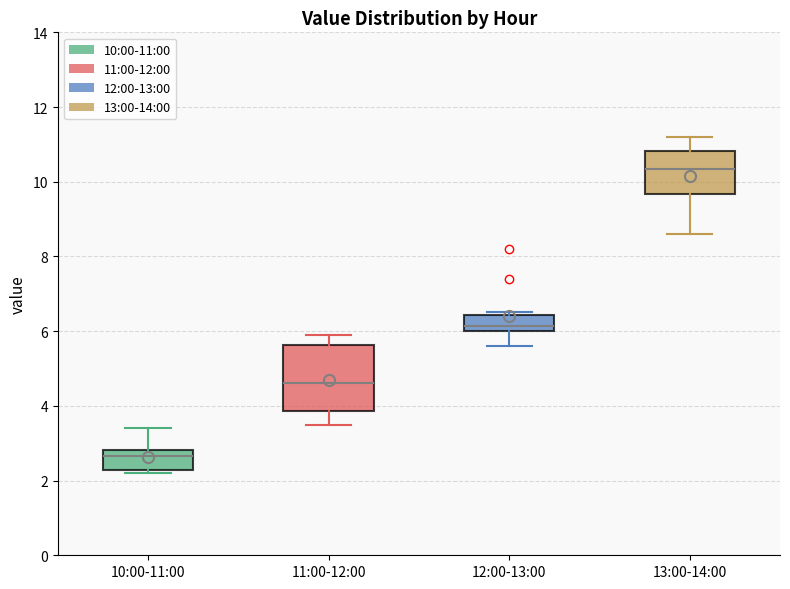

Which box's median line is the lowest?

10:00-11:00